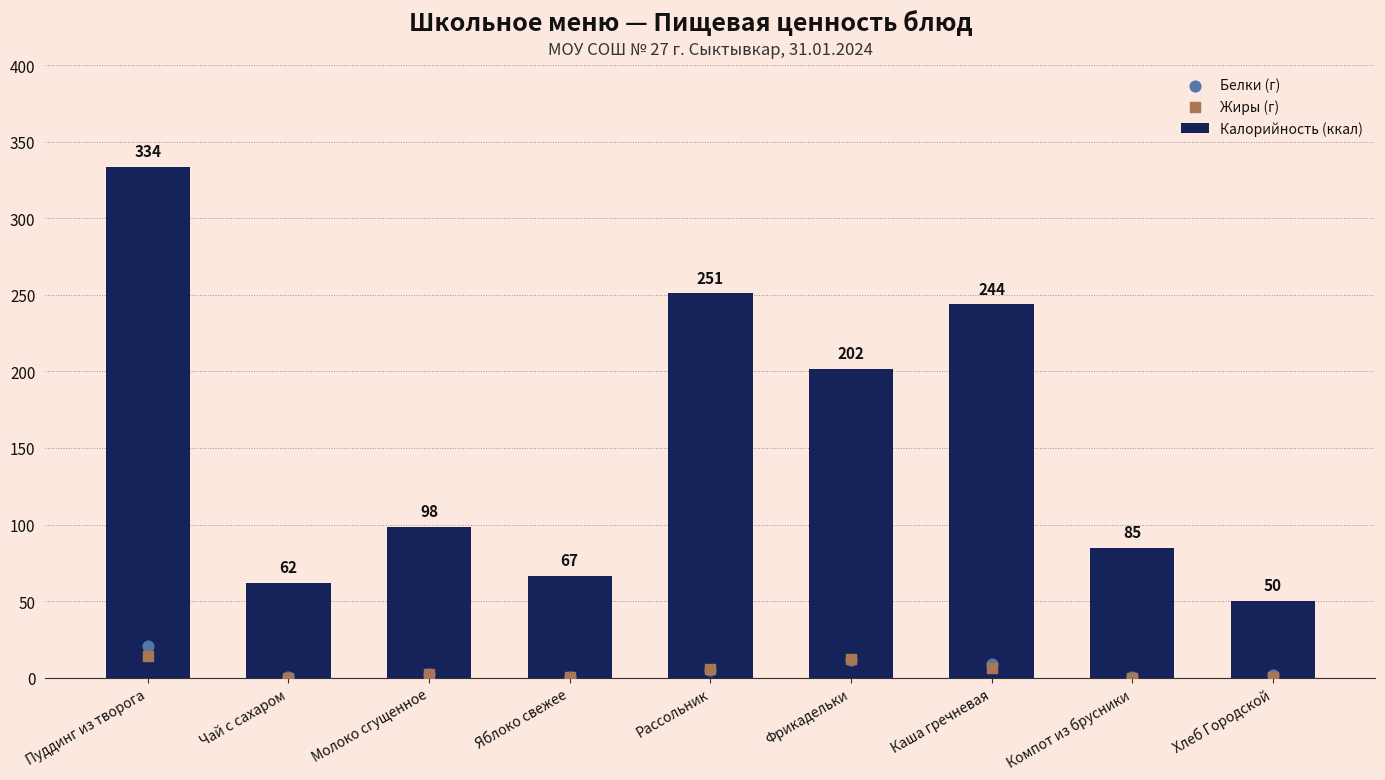

At how many categories does at least one series exceed 35?

9